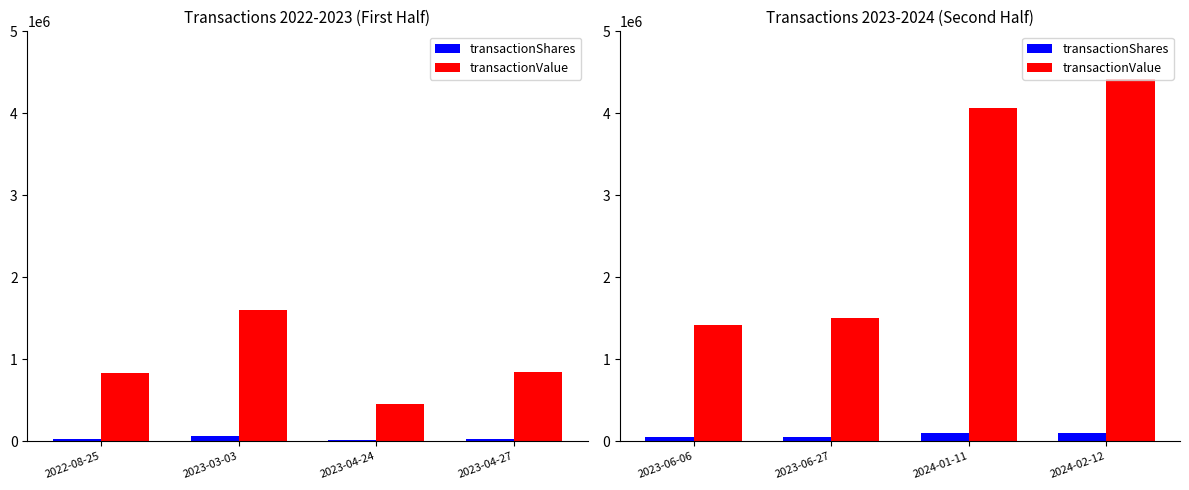

Is the value of transactionValue at 2024-01-11 greater than the value of transactionShares at 2024-01-11?

Yes